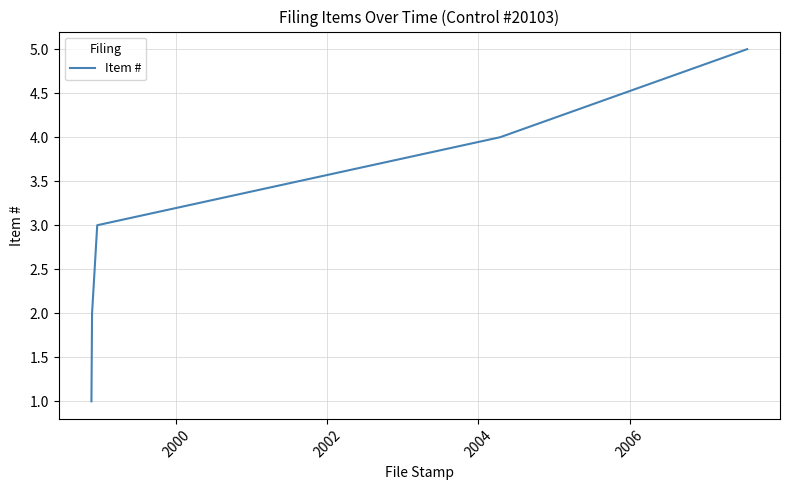

What is the difference between the maximum and minimum values?

4